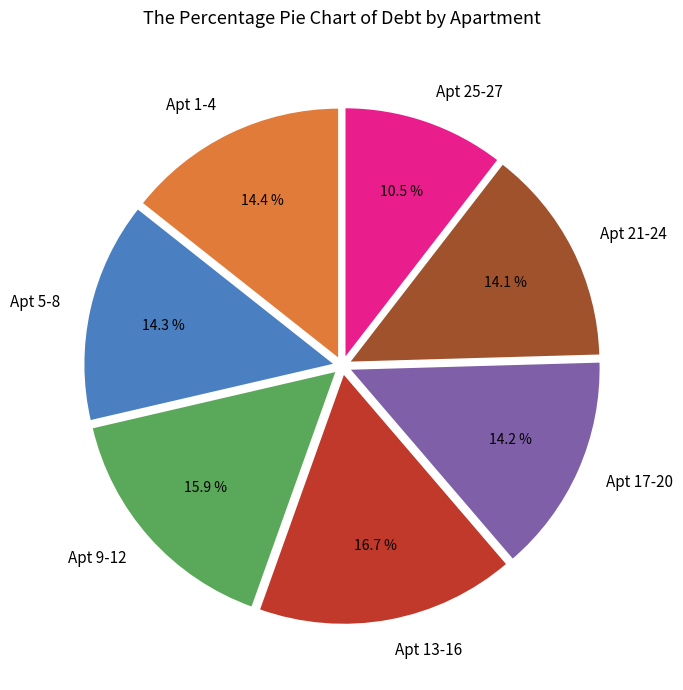

How many segments does this pie chart have?

7